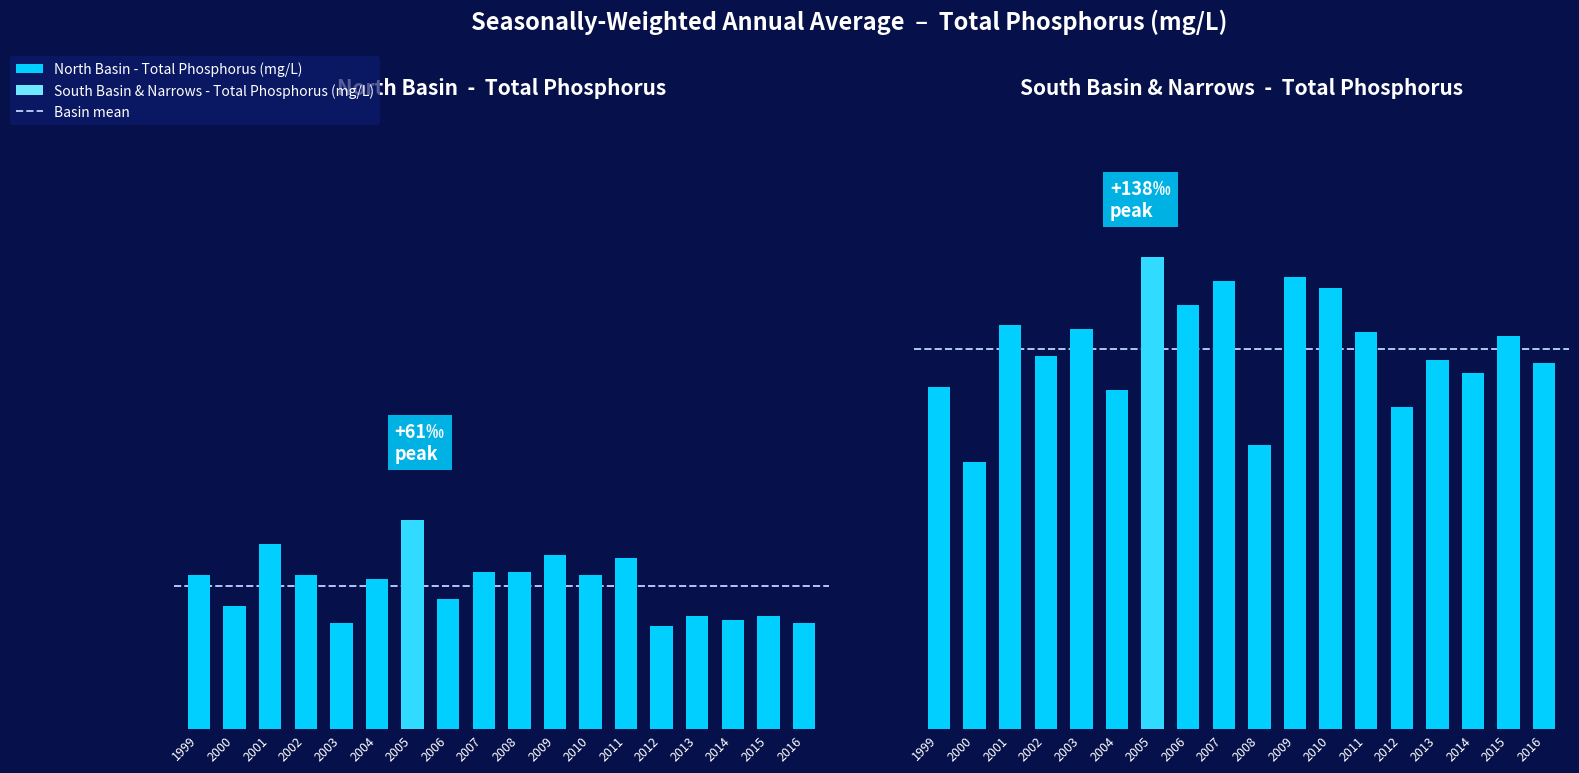

The South Basin - Total Phosphorus series shows 0.1 at 2008. True or false?

False